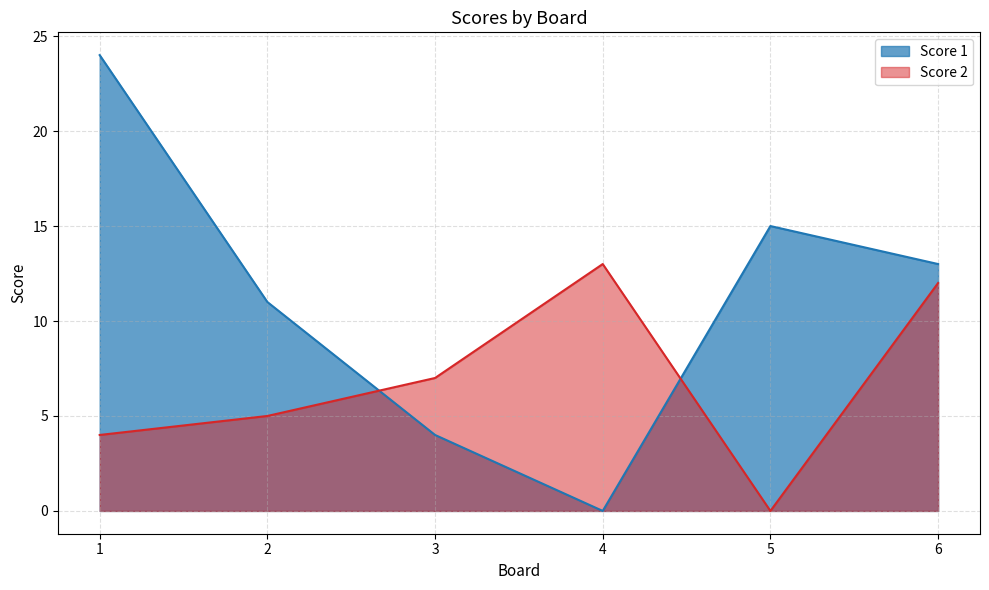

What value does the Score 1 series have at 2, to the nearest 5?

10